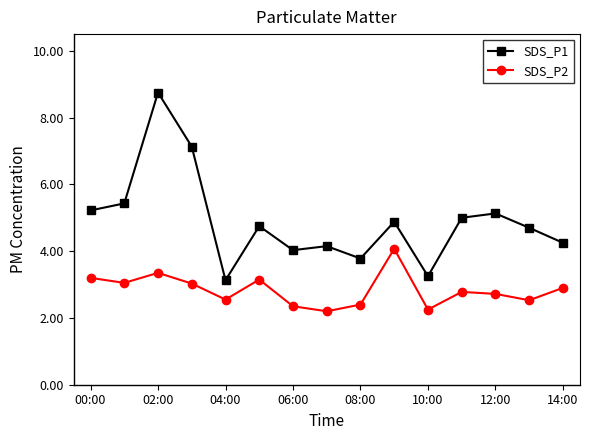

Which series has the largest range (max minus min)?

SDS_P1